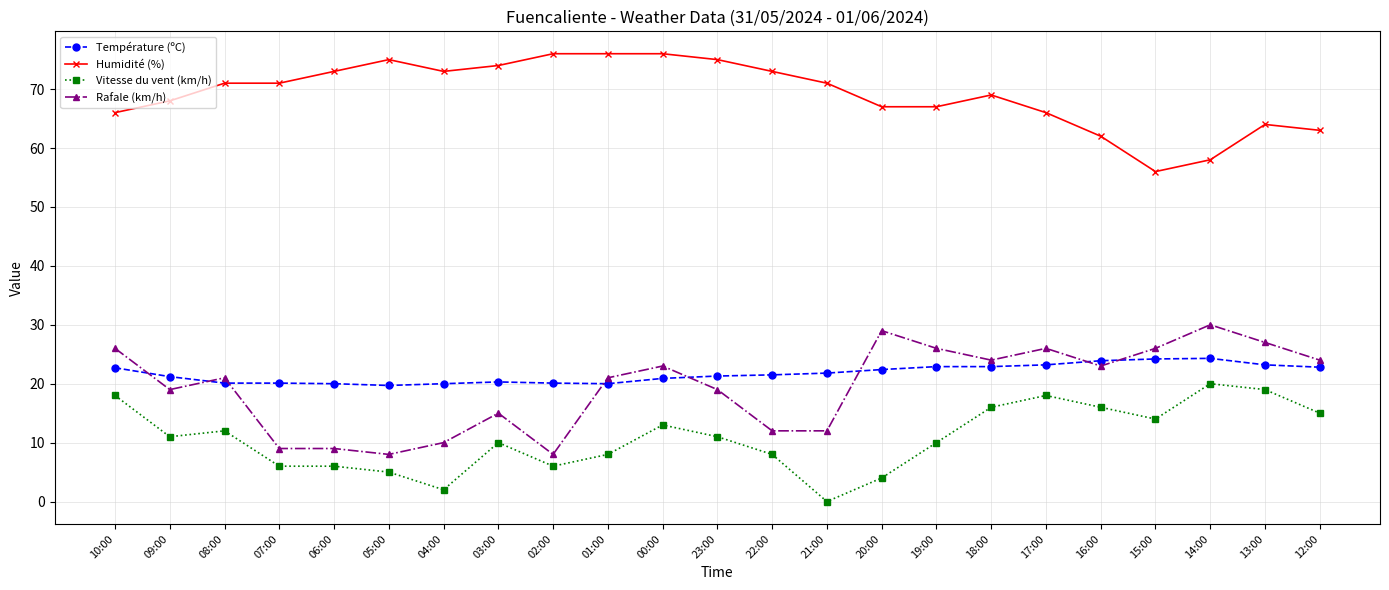

What is the difference between the maximum and second lowest values in the Vitesse du vent (km/h) series?

18.0